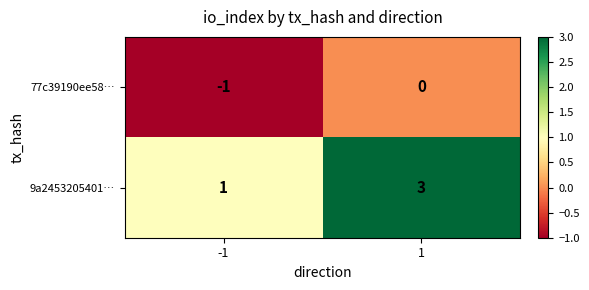

The 9a2453205401… series shows 5 at 1. True or false?

False